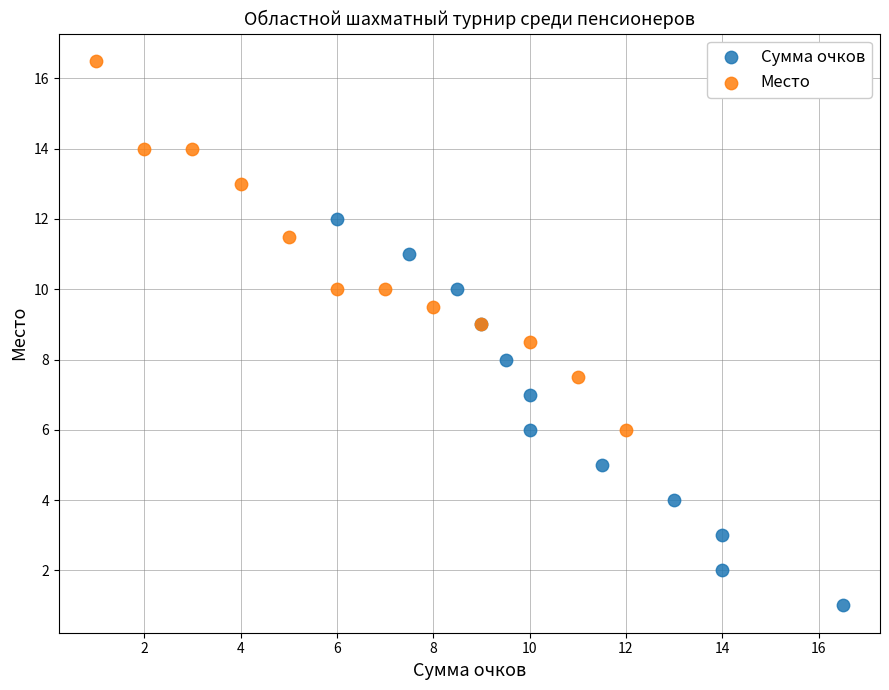

Which series reaches the maximum Y coordinate?

Место